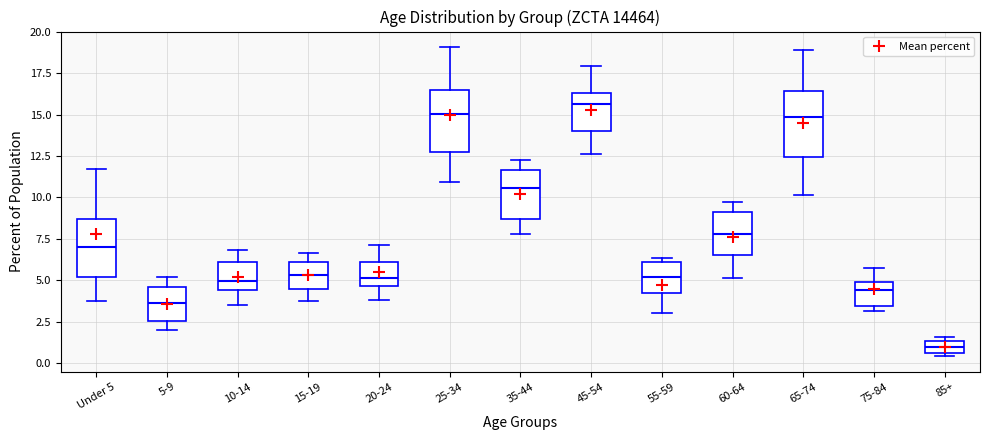

Where does the lower whisker of the box for 10-14 end on the y-axis? The values are not printed on the chart, so give them approximately, as read against the axis.

3.5